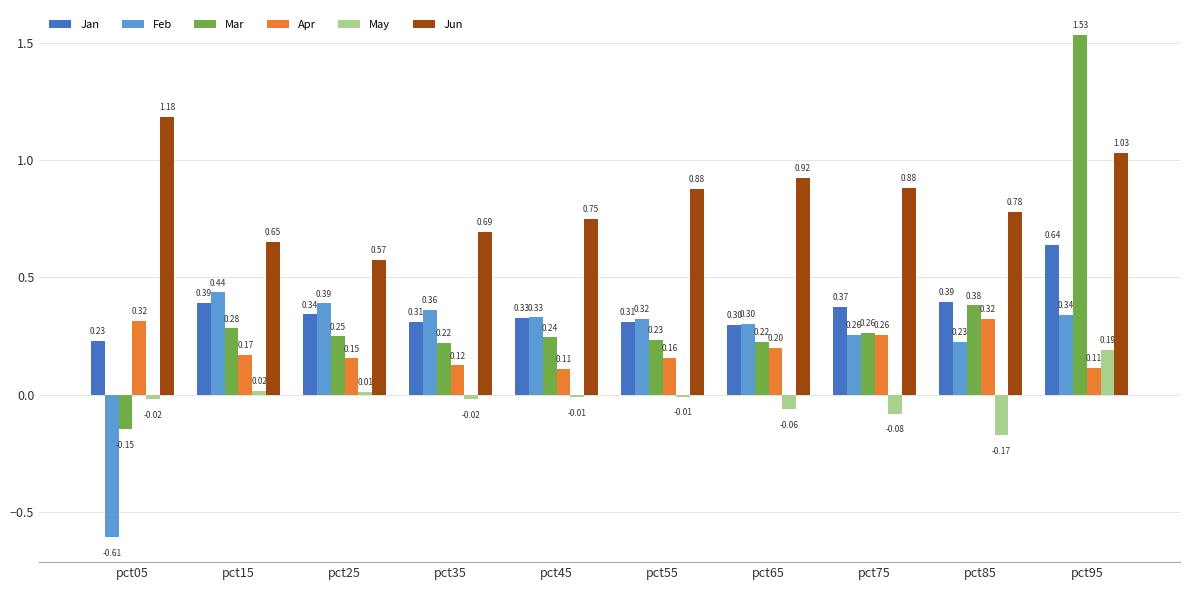

What is the sum of the Apr values at pct95 and pct55?

0.3